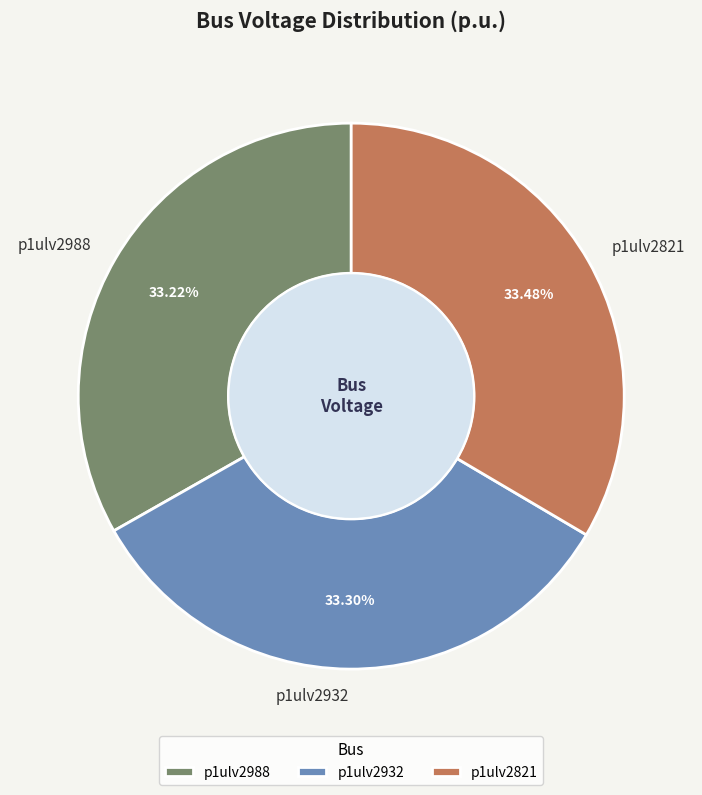

Approximately how many times larger is the value at p1ulv2932 compared to p1ulv2821?

1.0